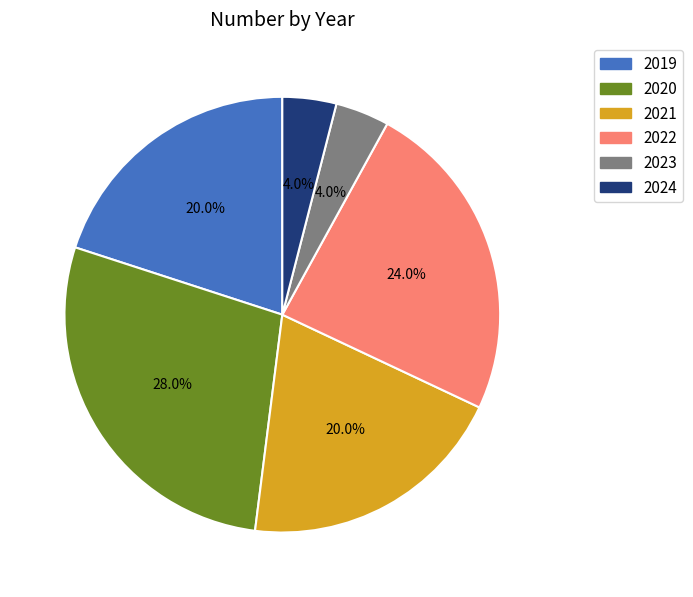

Does 2021 account for over 50% of the chart?

No